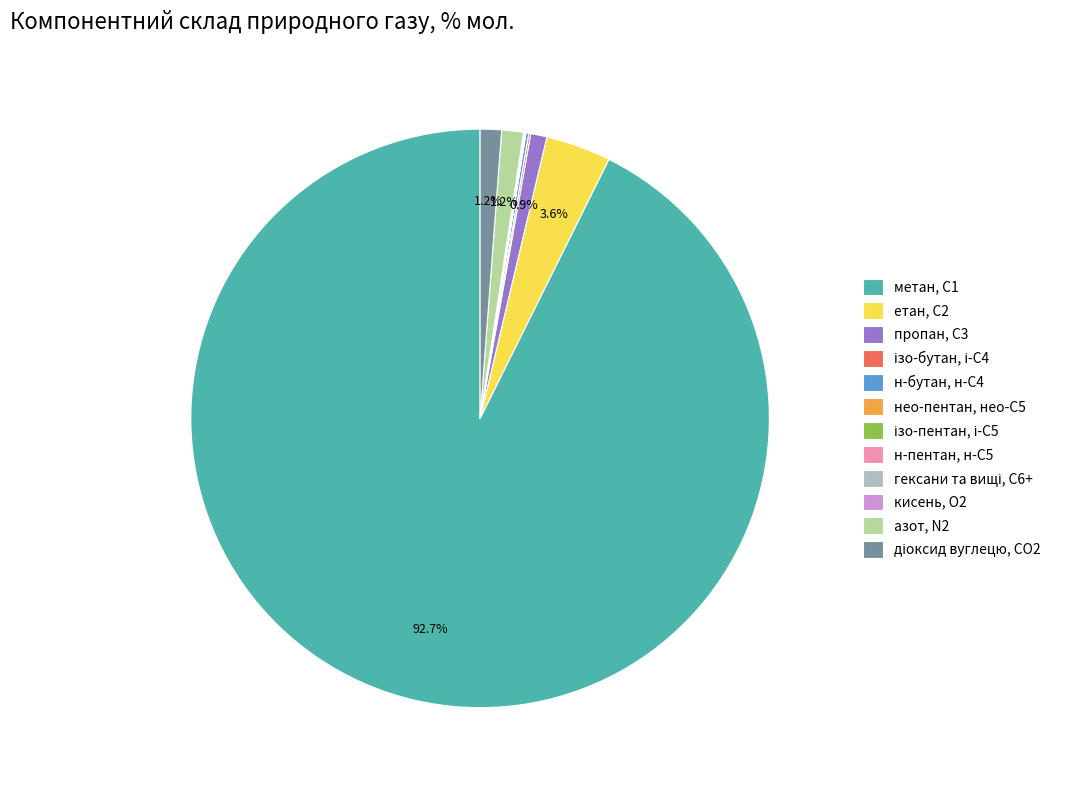

Between азот, N2 and етан, С2, which is larger?

етан, С2